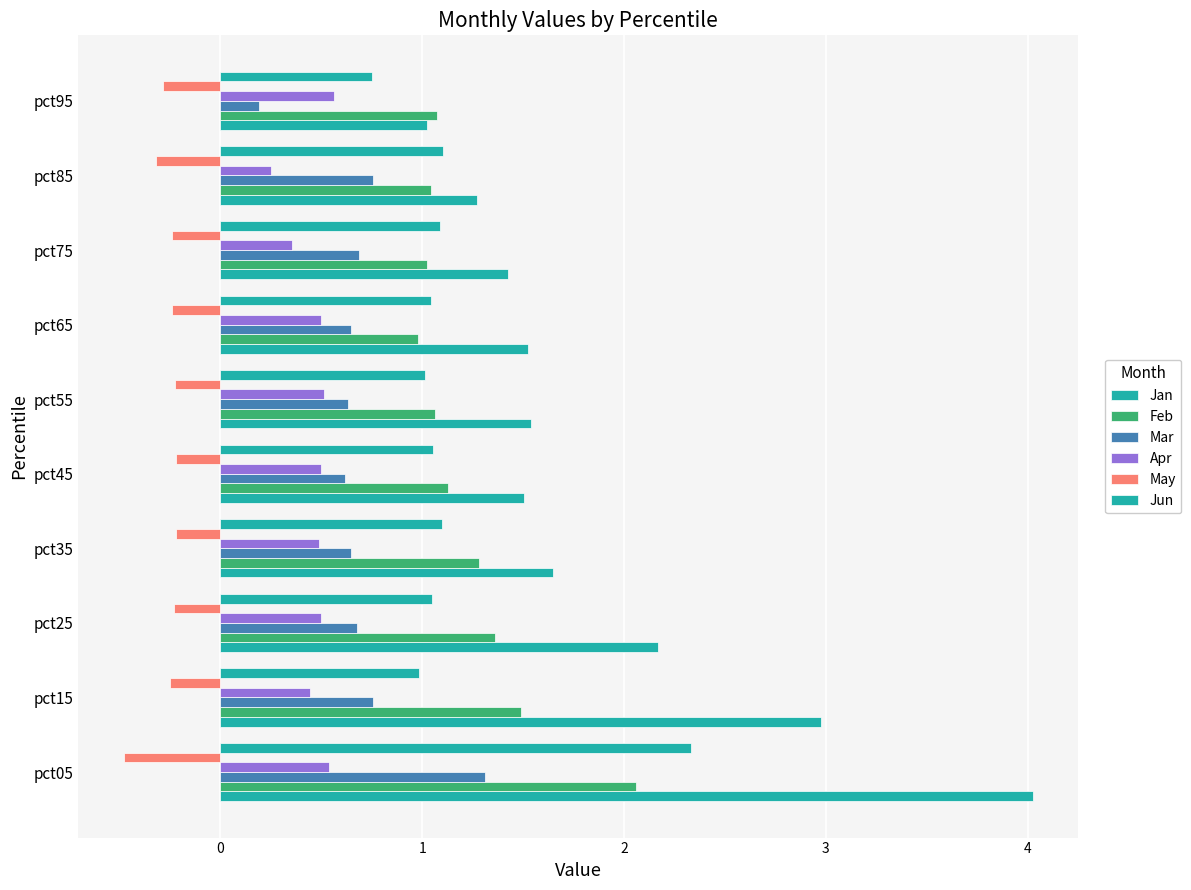

What is the difference between the second highest and second lowest values in the Apr series?

0.2